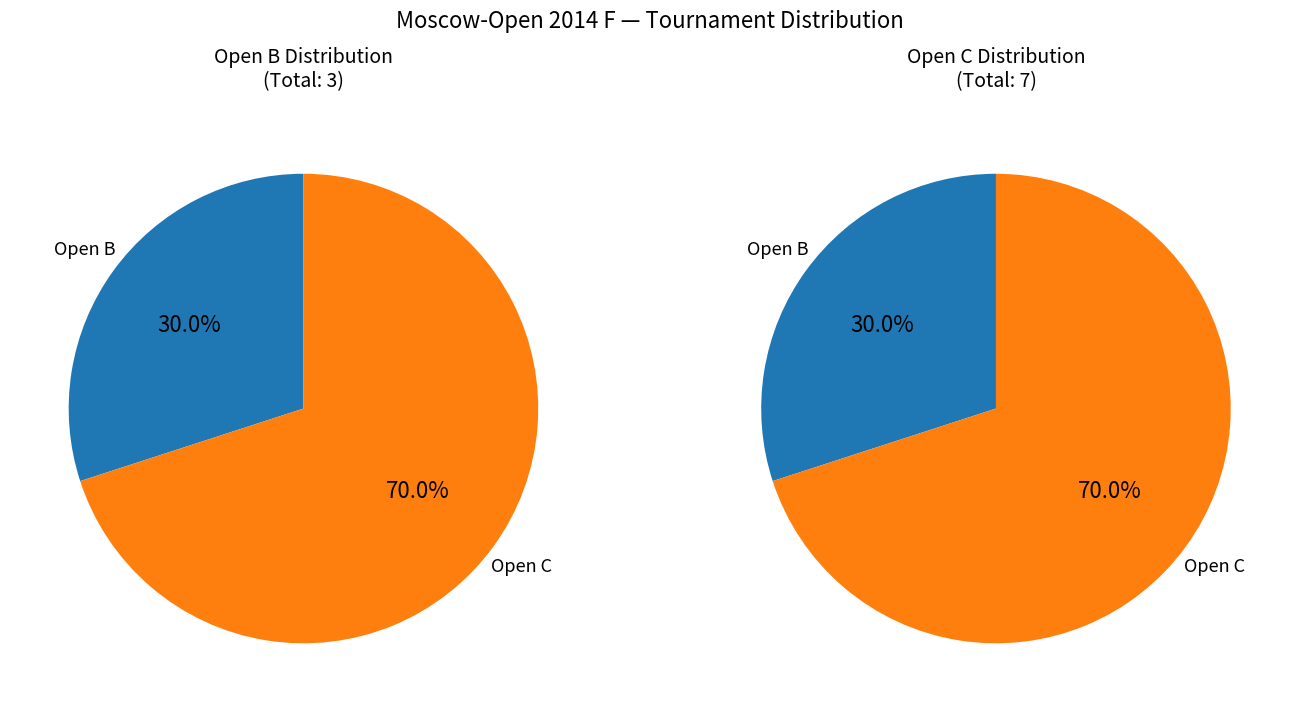

Combined, what portion of the pie is Open B and Open C?

100.0%